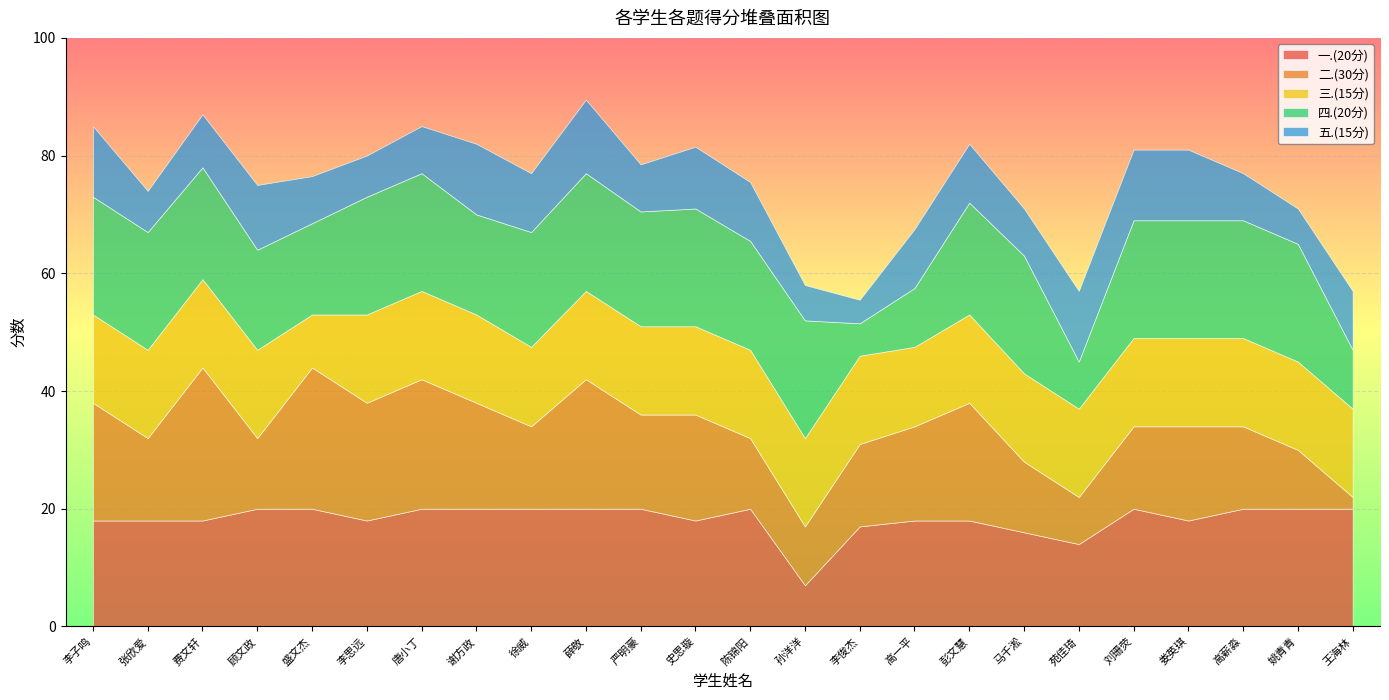

What is the label of the 2nd point from the left?

张欣爱